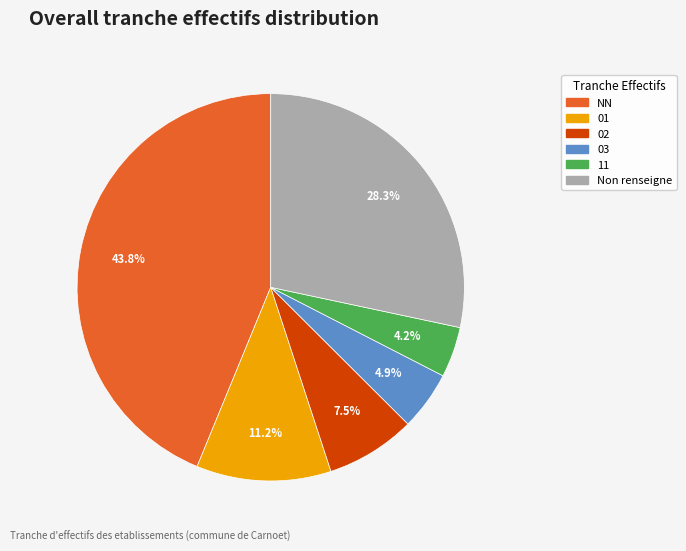

Is there any slice that represents more than half of the pie?

No